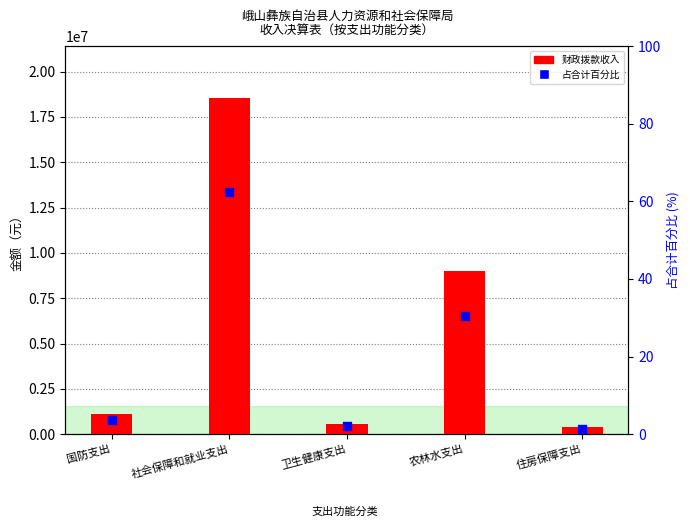

Which series has the widest spread of Y values?

财政拨款收入